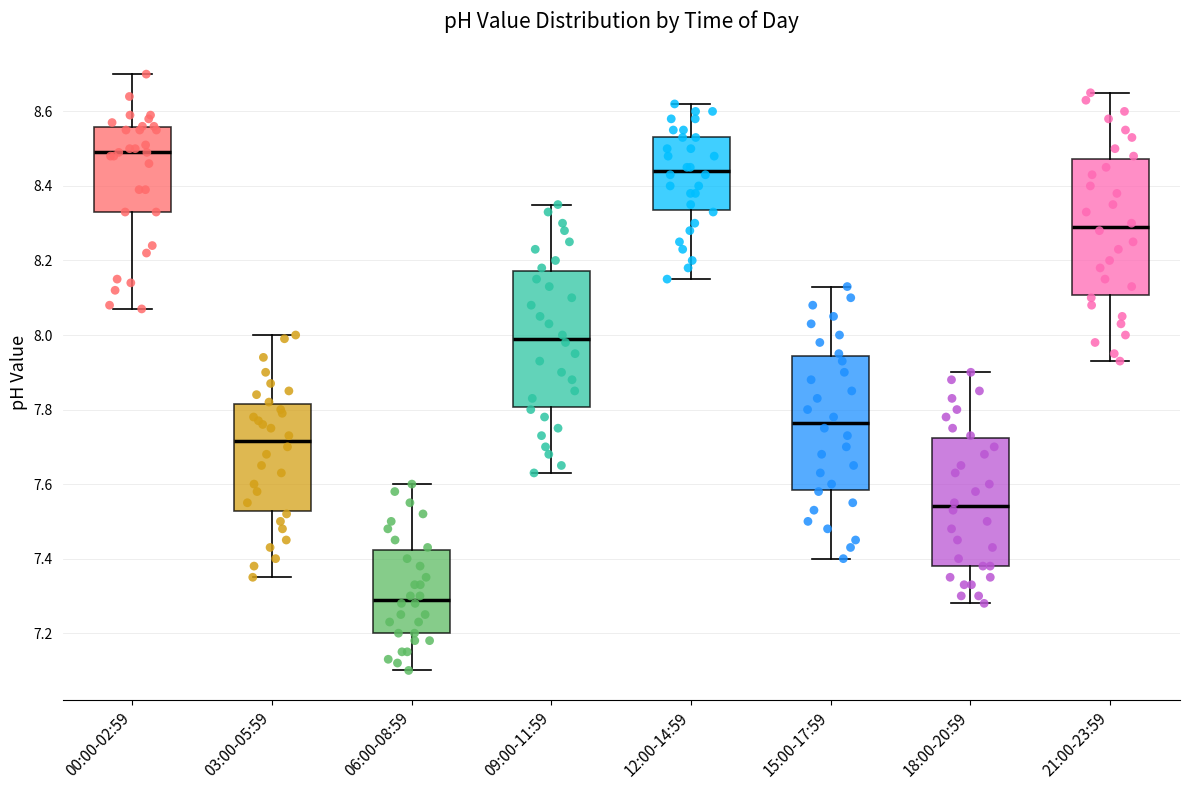

Where does the median line of the box for 21:00-23:59 sit on the y-axis? The values are not printed on the chart, so give them approximately, as read against the axis.

8.30